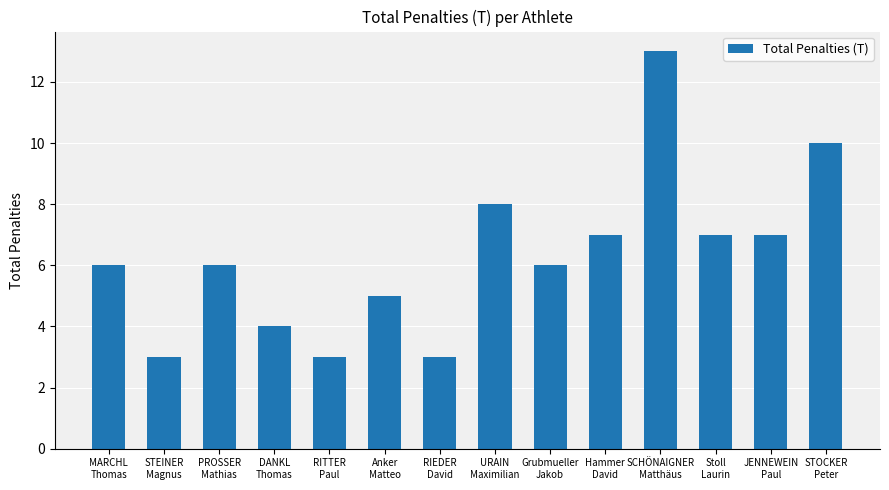

True or false: the data shows 3 at RIEDER
David.

True